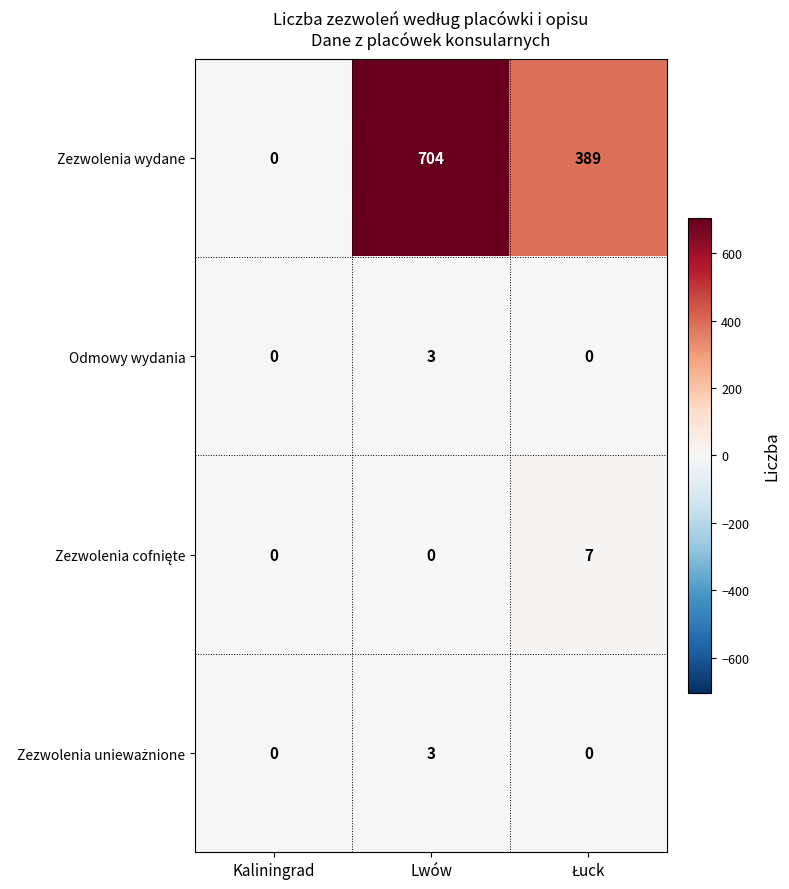

What is the difference between the highest and lowest values at Lwów?

704